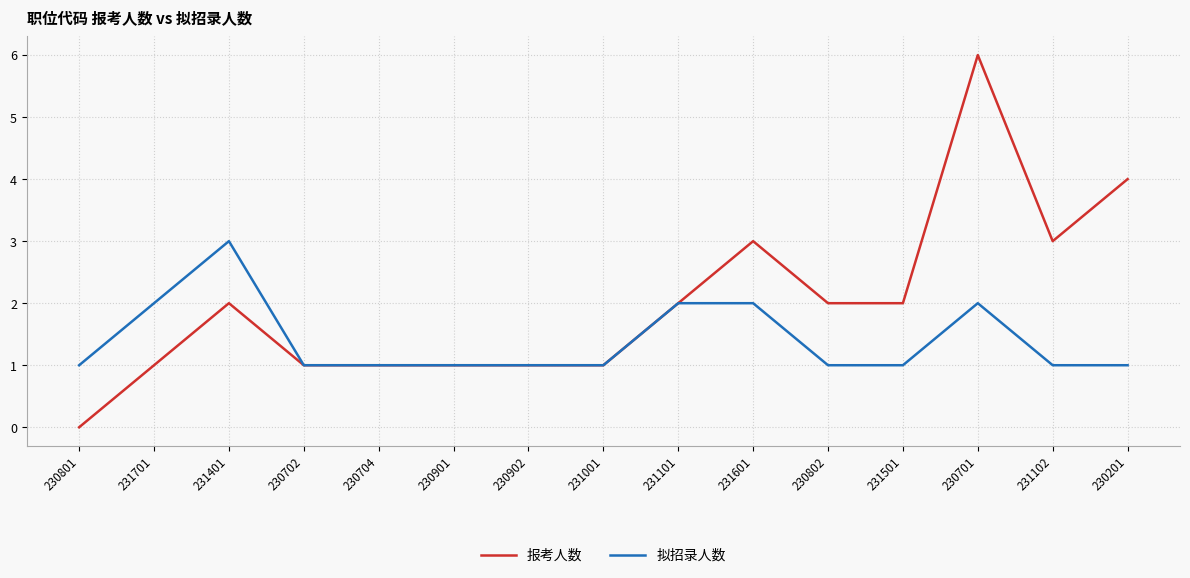

Count the number of data series in this chart.

2